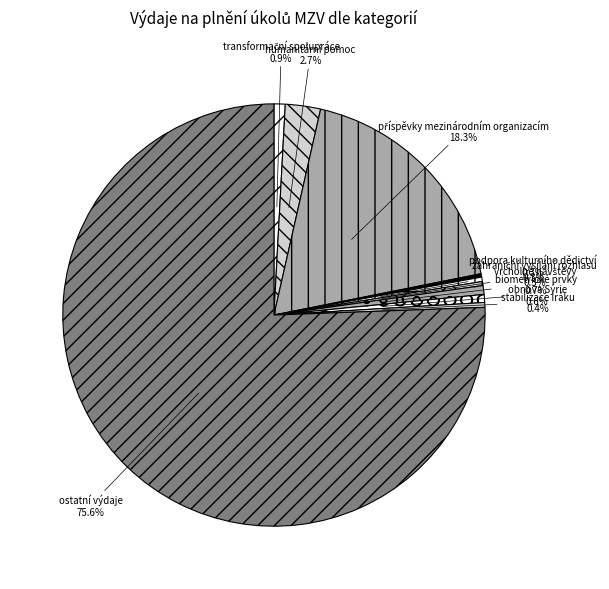

What is the largest slice in the pie chart?

ostatní výdaje